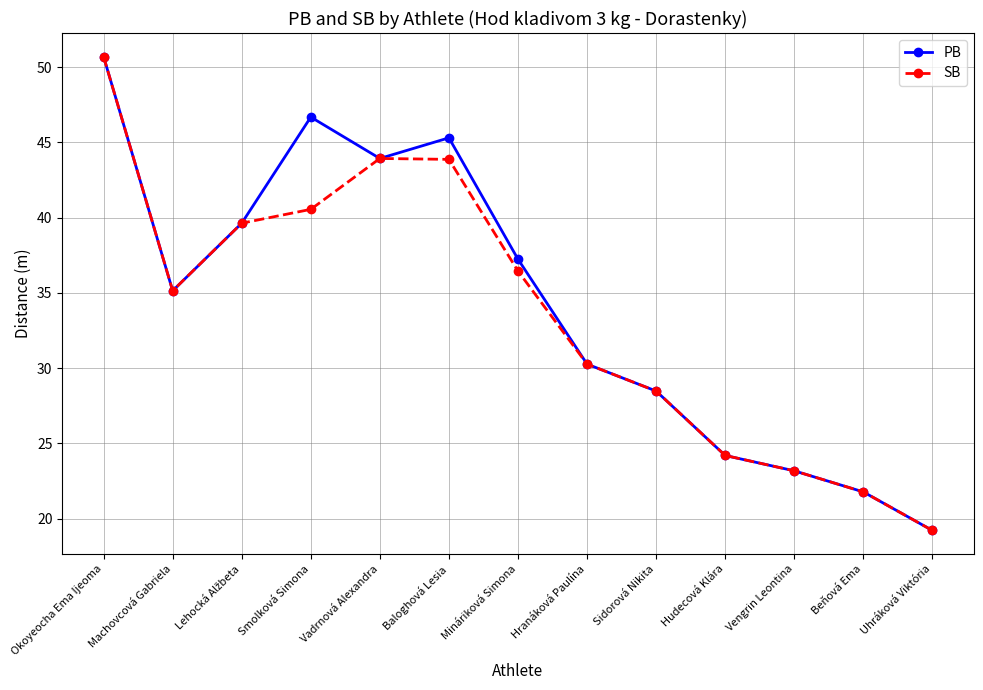

How many data points in PB are above 35?

7